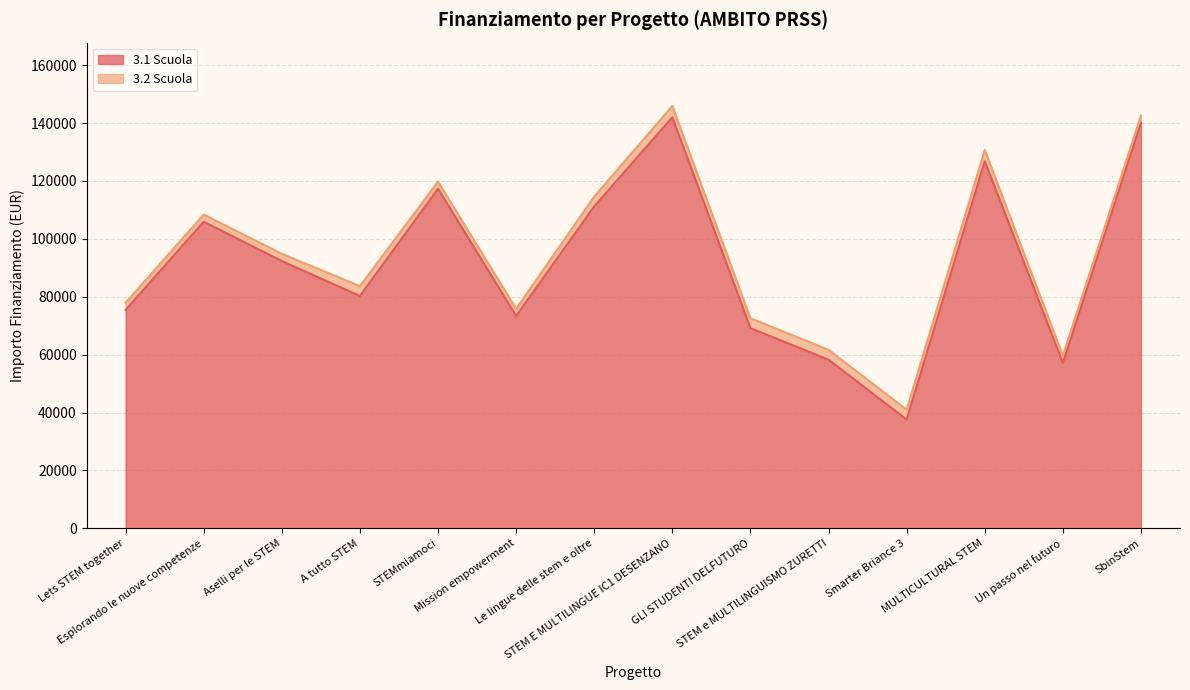

What value does the data have at A tutto STEM?

80270.1